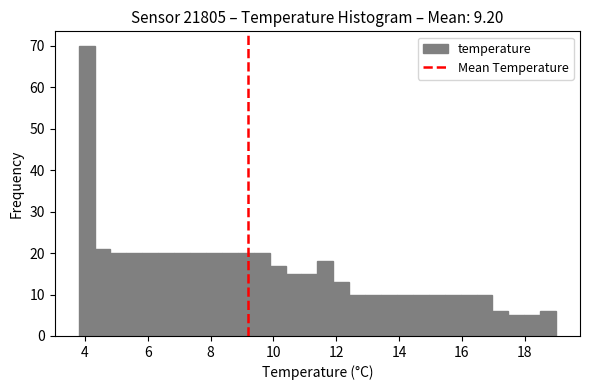

Around what value on the x-axis is the tallest bar? Give the approximate position of its centre, as read against the axis.

4.0